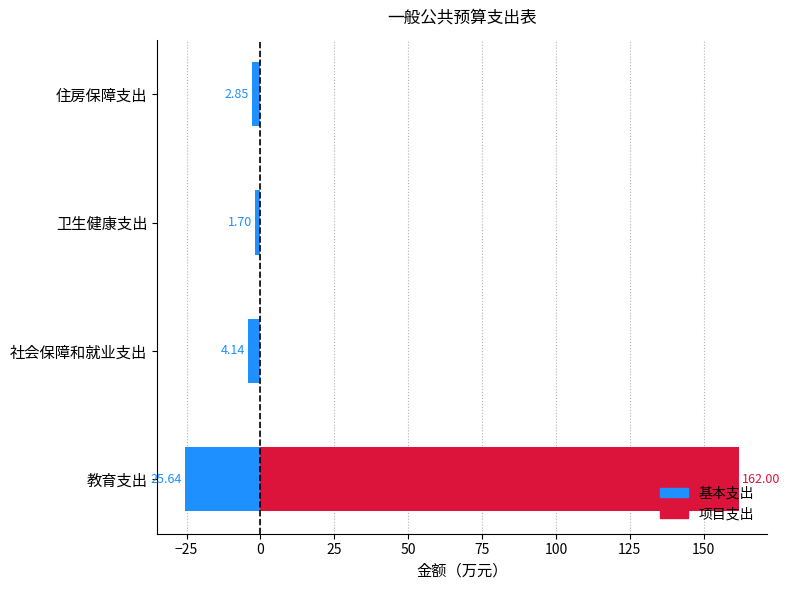

At 住房保障支出, list the series in order from smallest to largest.

基本支出, 项目支出